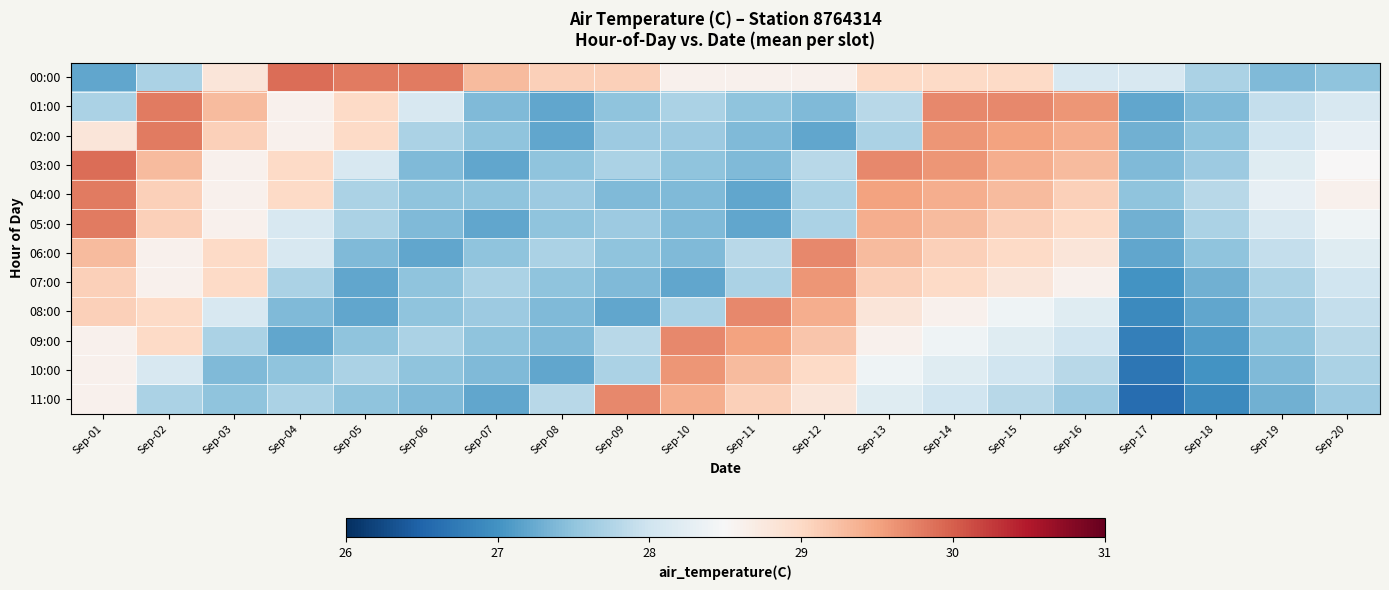

Which series has the largest range (max minus min)?

11:00